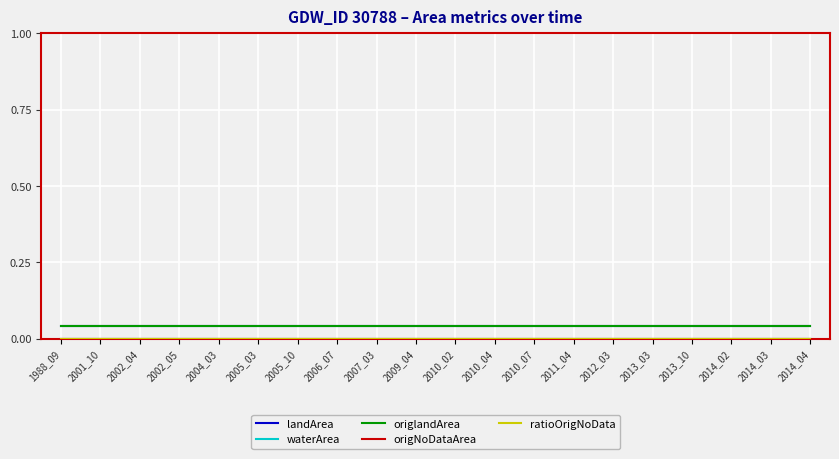

Reading left to right, transcribe all the data shown in this chart.

landArea: 1988_09=0.0	2001_10=0.0	2002_04=0.0	2002_05=0.0	2004_03=0.0	2005_03=0.0	2005_10=0.0	2006_07=0.0	2007_03=0.0	2009_04=0.0	2010_02=0.0	2010_04=0.0	2010_07=0.0	2011_04=0.0	2012_03=0.0	2013_03=0.0	2013_10=0.0	2014_02=0.0	2014_03=0.0	2014_04=0.0
waterArea: 1988_09=0.0	2001_10=0.0	2002_04=0.0	2002_05=0.0	2004_03=0.0	2005_03=0.0	2005_10=0.0	2006_07=0.0	2007_03=0.0	2009_04=0.0	2010_02=0.0	2010_04=0.0	2010_07=0.0	2011_04=0.0	2012_03=0.0	2013_03=0.0	2013_10=0.0	2014_02=0.0	2014_03=0.0	2014_04=0.0
origlandArea: 1988_09=0.0	2001_10=0.0	2002_04=0.0	2002_05=0.0	2004_03=0.0	2005_03=0.0	2005_10=0.0	2006_07=0.0	2007_03=0.0	2009_04=0.0	2010_02=0.0	2010_04=0.0	2010_07=0.0	2011_04=0.0	2012_03=0.0	2013_03=0.0	2013_10=0.0	2014_02=0.0	2014_03=0.0	2014_04=0.0
origNoDataArea: 1988_09=0.0	2001_10=0.0	2002_04=0.0	2002_05=0.0	2004_03=0.0	2005_03=0.0	2005_10=0.0	2006_07=0.0	2007_03=0.0	2009_04=0.0	2010_02=0.0	2010_04=0.0	2010_07=0.0	2011_04=0.0	2012_03=0.0	2013_03=0.0	2013_10=0.0	2014_02=0.0	2014_03=0.0	2014_04=0.0
ratioOrigNoData: 1988_09=0.0	2001_10=0.0	2002_04=0.0	2002_05=0.0	2004_03=0.0	2005_03=0.0	2005_10=0.0	2006_07=0.0	2007_03=0.0	2009_04=0.0	2010_02=0.0	2010_04=0.0	2010_07=0.0	2011_04=0.0	2012_03=0.0	2013_03=0.0	2013_10=0.0	2014_02=0.0	2014_03=0.0	2014_04=0.0